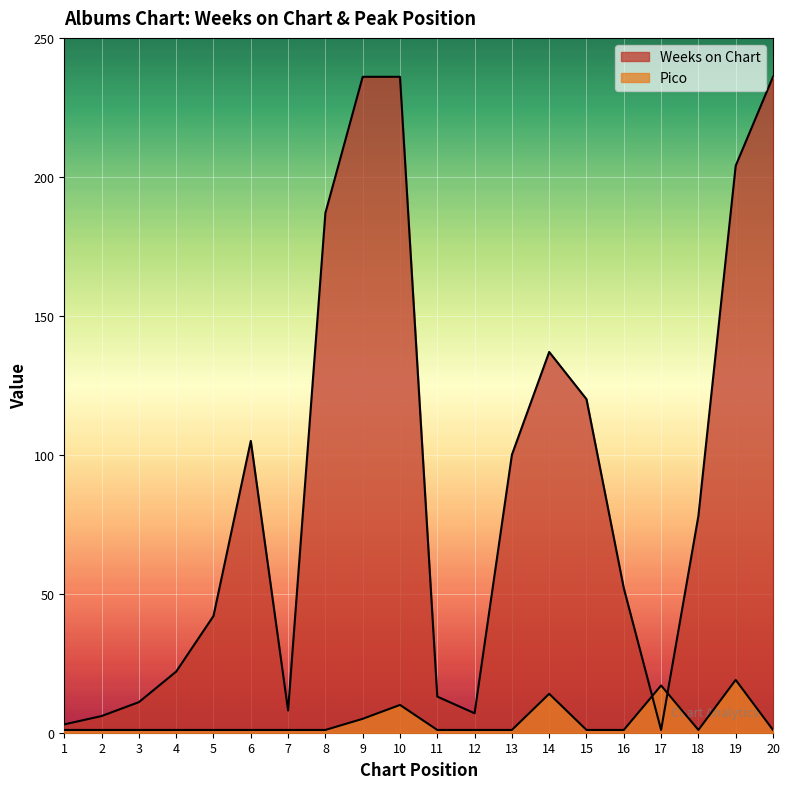

Between which two adjacent categories do Weeks on Chart and Pico first intersect?

16 and 17